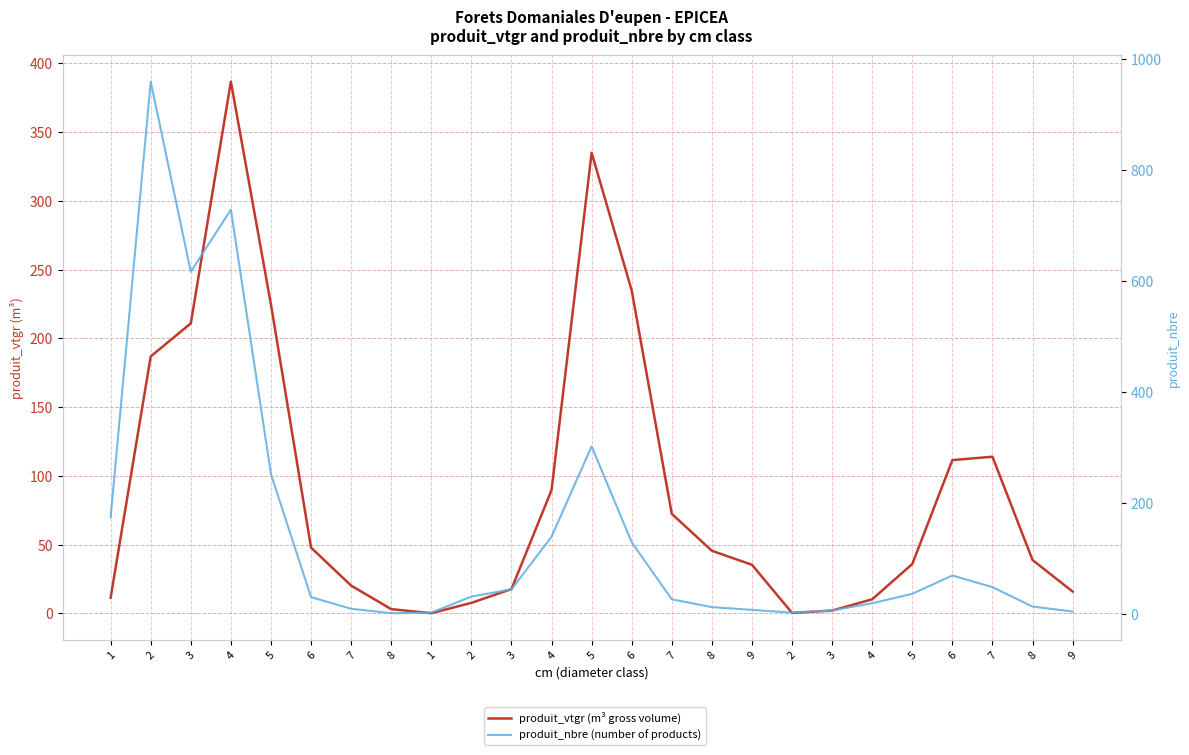

True or false: produit_vtgr (m³ gross volume) and produit_nbre (number of products) cross at least once.

True